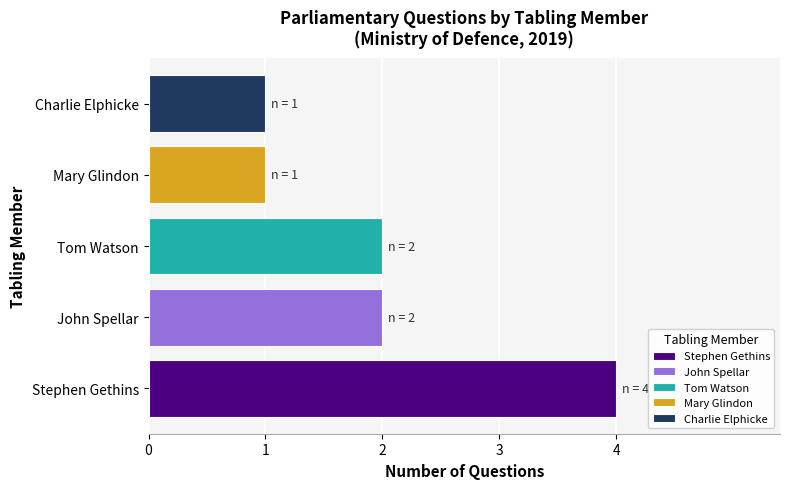

How many series are shown in this chart?

1